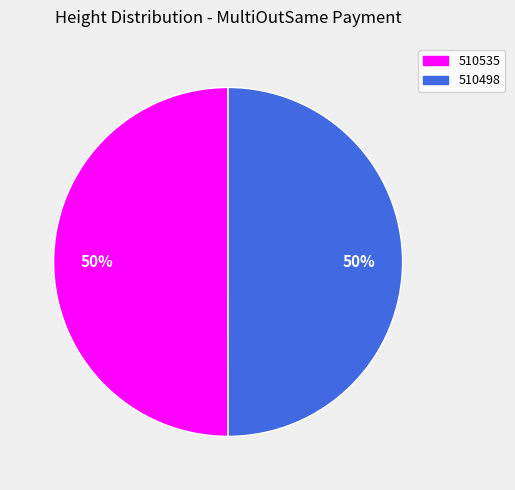

To the nearest percent, what percentage of the pie is 510535?

50%